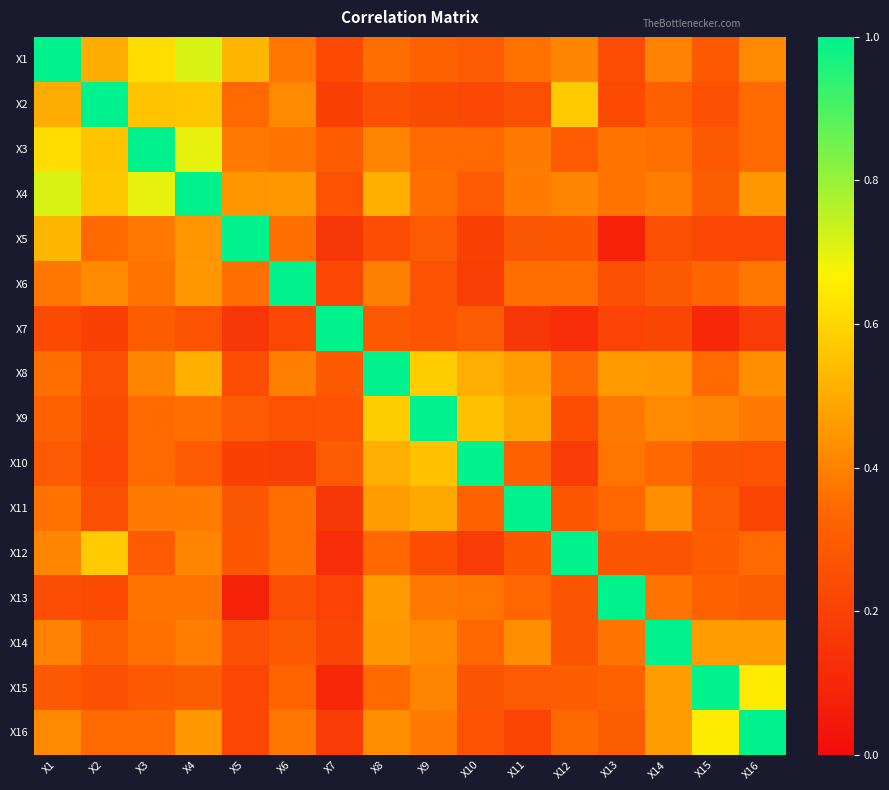

At which category does the chart reach its minimum across all series?

X13